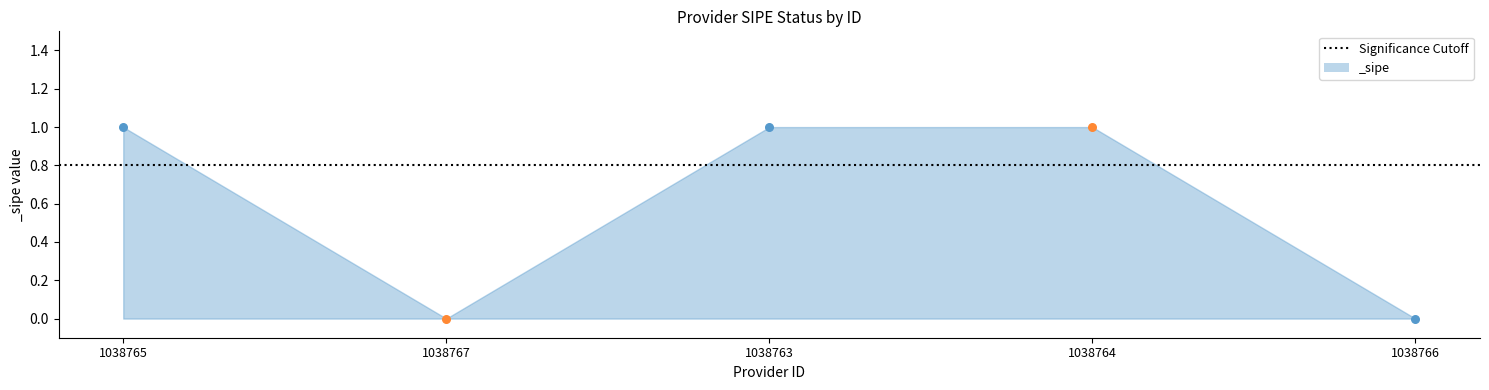

What is the ratio of the value at 1038764 to the value at 1038765?

1.0